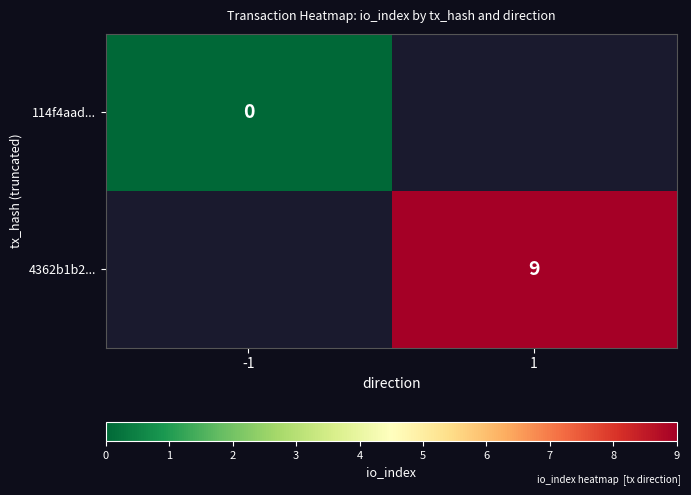

The 4362b1b2... series shows 15 at 1. True or false?

False